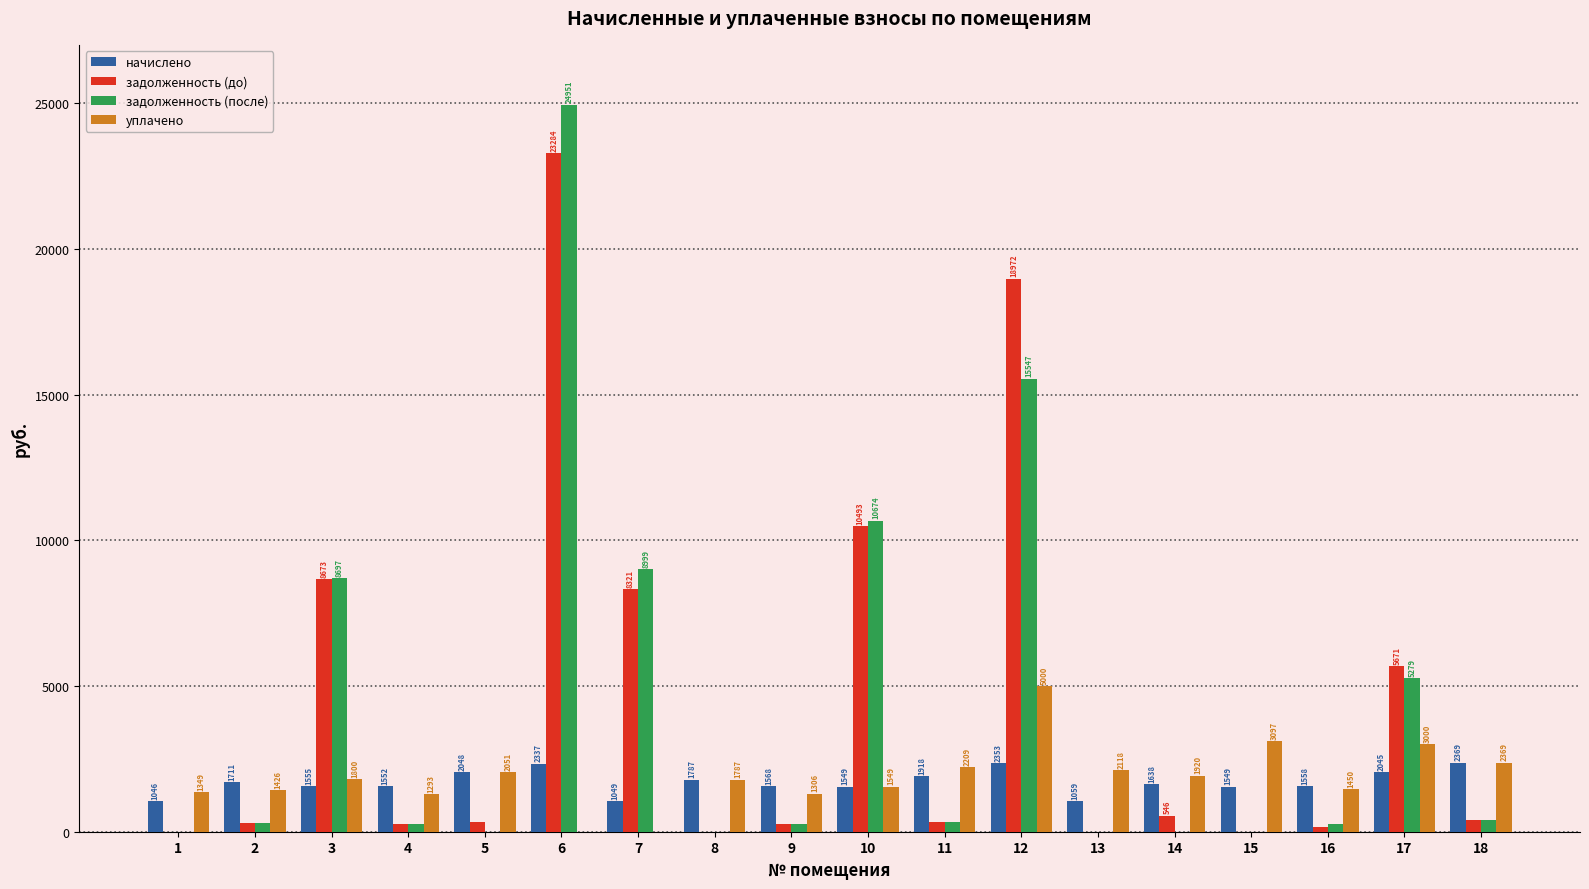

Count the number of data series in this chart.

4